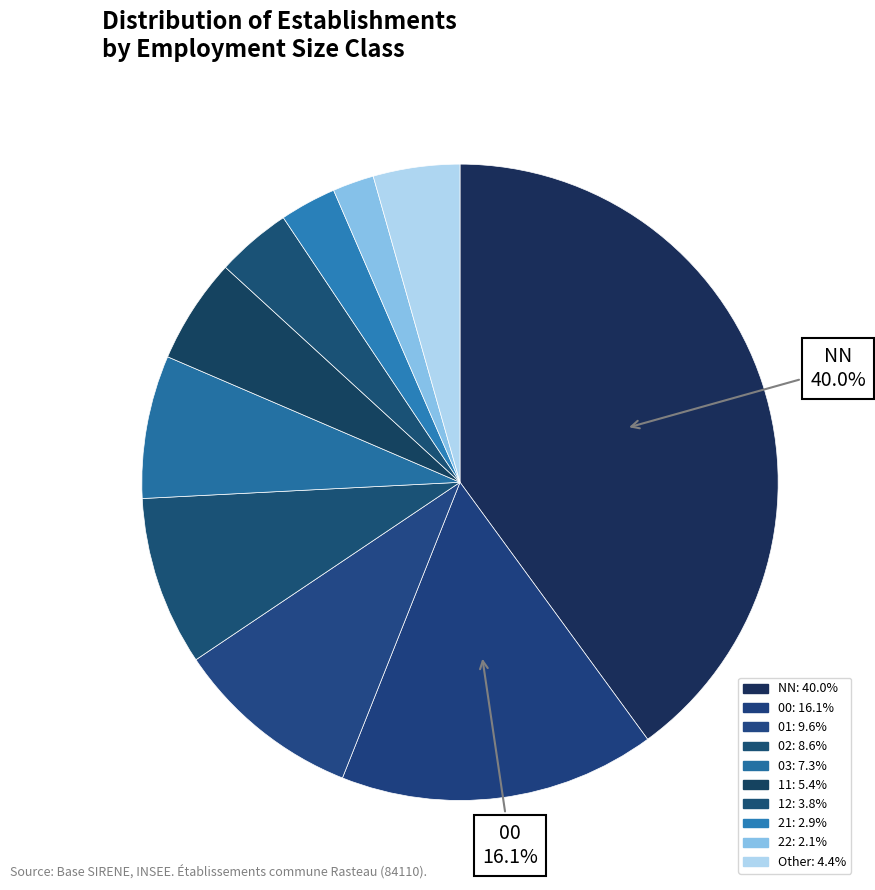

Count the number of slices in the pie.

10